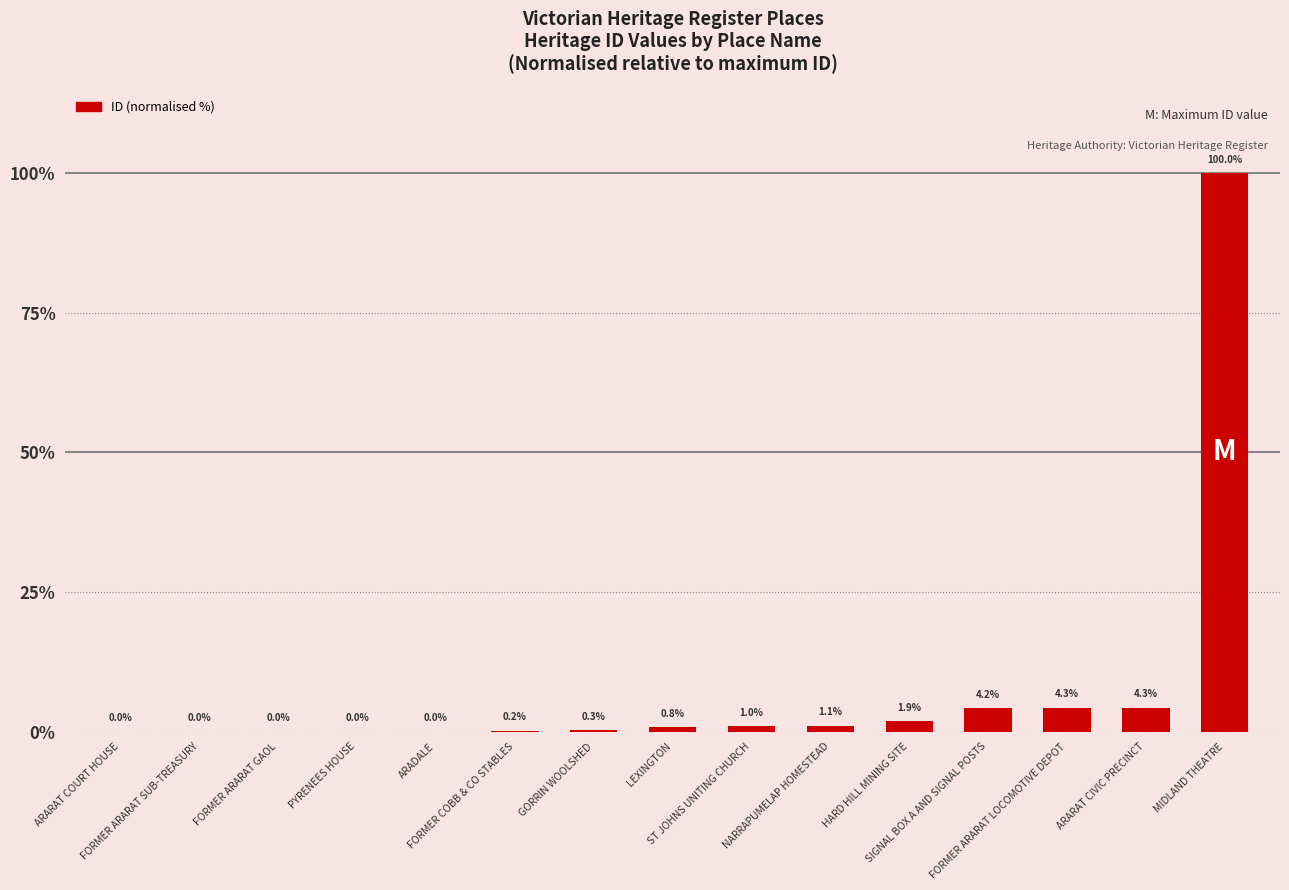

What is the greatest value displayed?

100.0